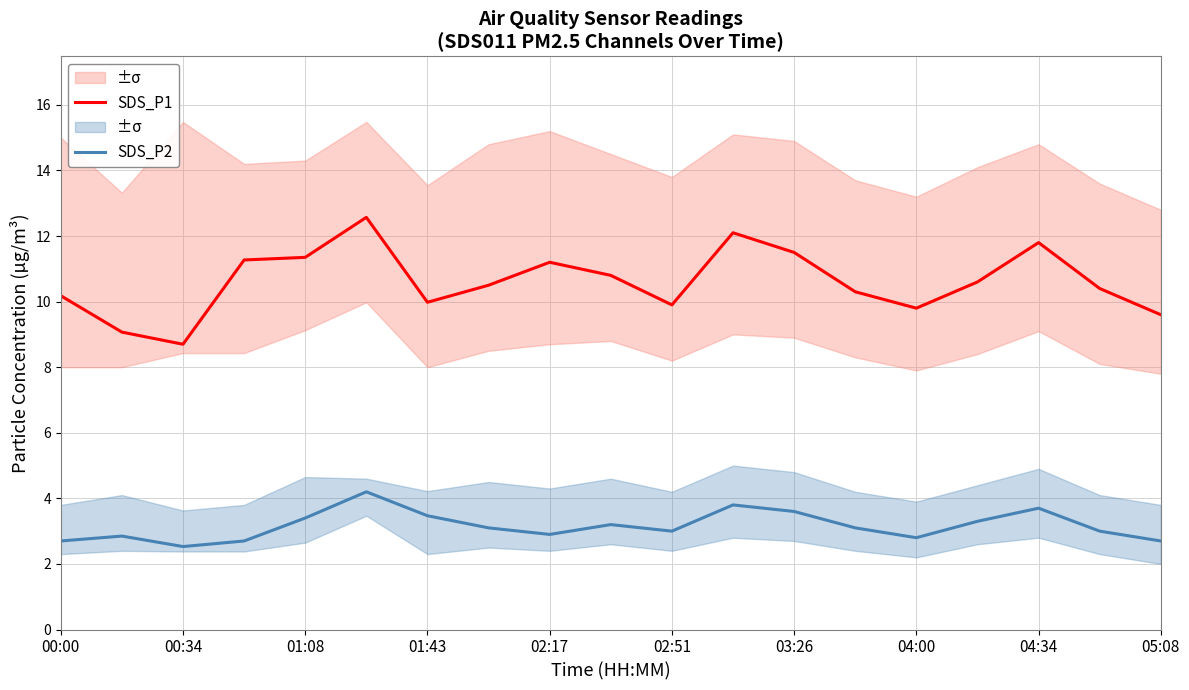

Is the value of SDS_P2 at 01:43 greater than the value of SDS_P1 at 04:34?

No